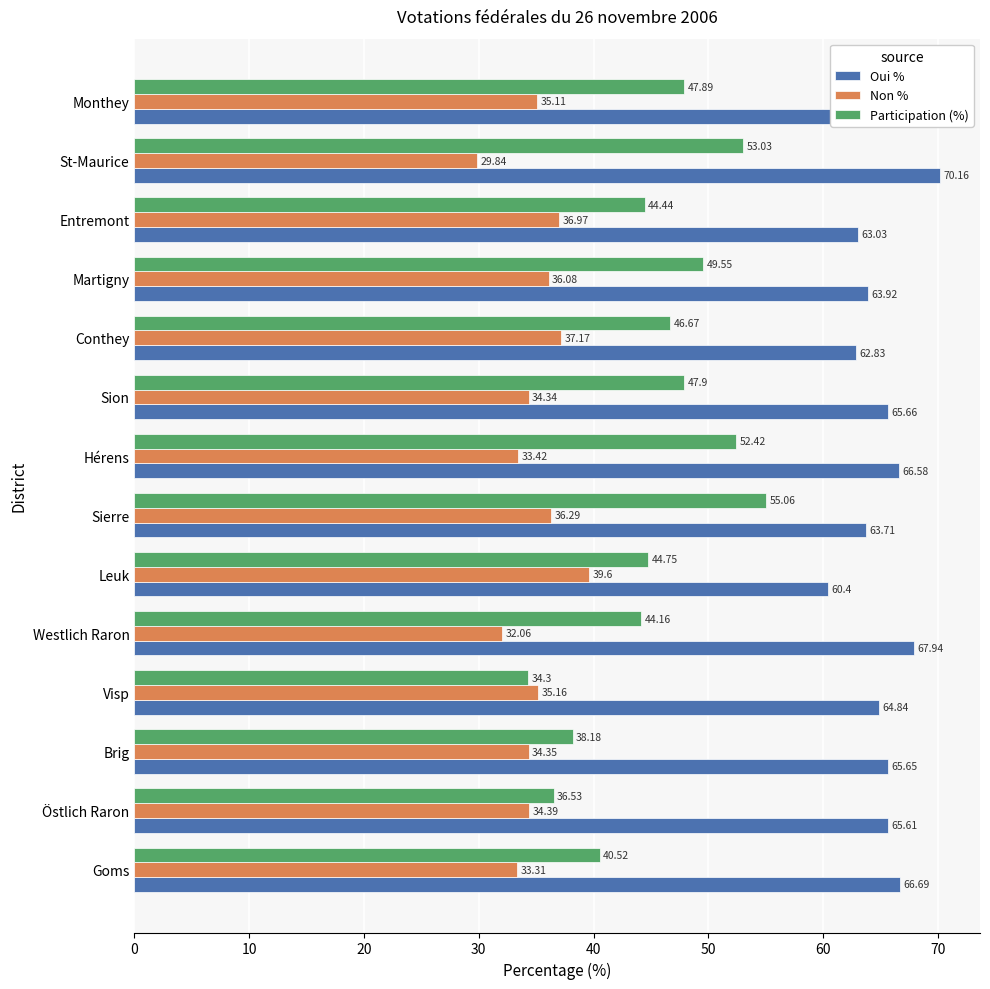

What is the difference between the maximum and minimum values in the Non % series?

9.8